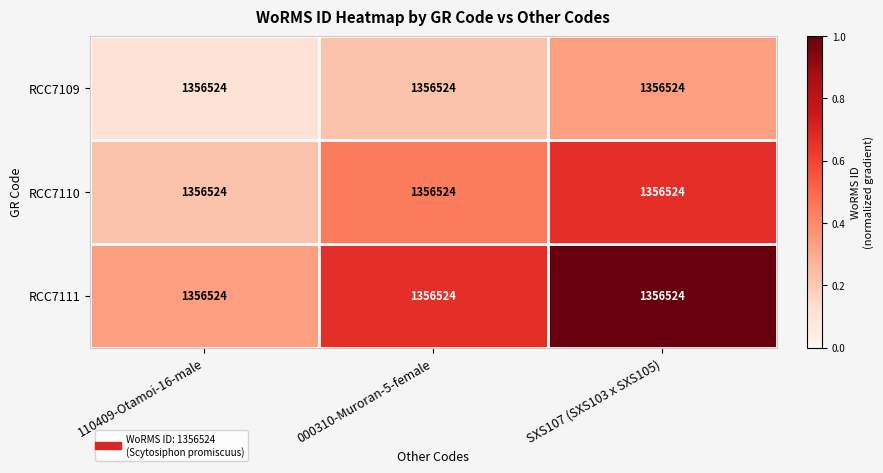

Reading left to right, what are all the values shown in this chart?

RCC7109: 110409-Otamoi-16-male=1356524.0	000310-Muroran-5-female=1356524.0	SXS107 (SXS103 x SXS105)=1356524.0
RCC7110: 110409-Otamoi-16-male=1356524.0	000310-Muroran-5-female=1356524.0	SXS107 (SXS103 x SXS105)=1356524.0
RCC7111: 110409-Otamoi-16-male=1356524.0	000310-Muroran-5-female=1356524.0	SXS107 (SXS103 x SXS105)=1356524.0